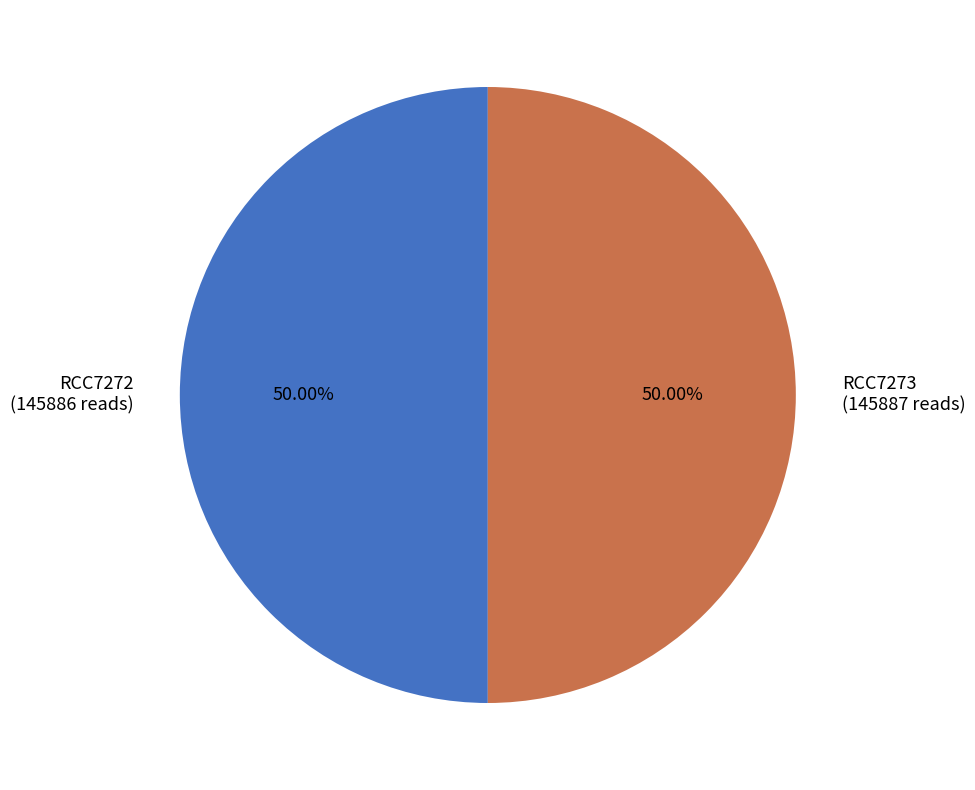

Count the number of slices in the pie.

2